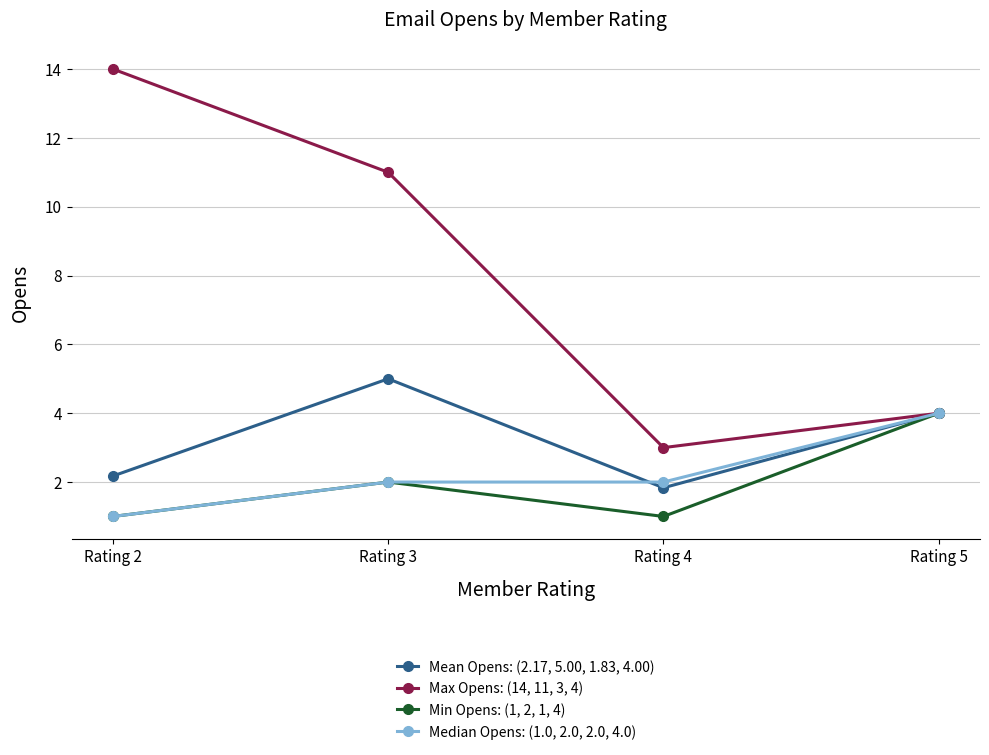

Which series has the widest spread of values?

Max Opens: (14, 11, 3, 4)